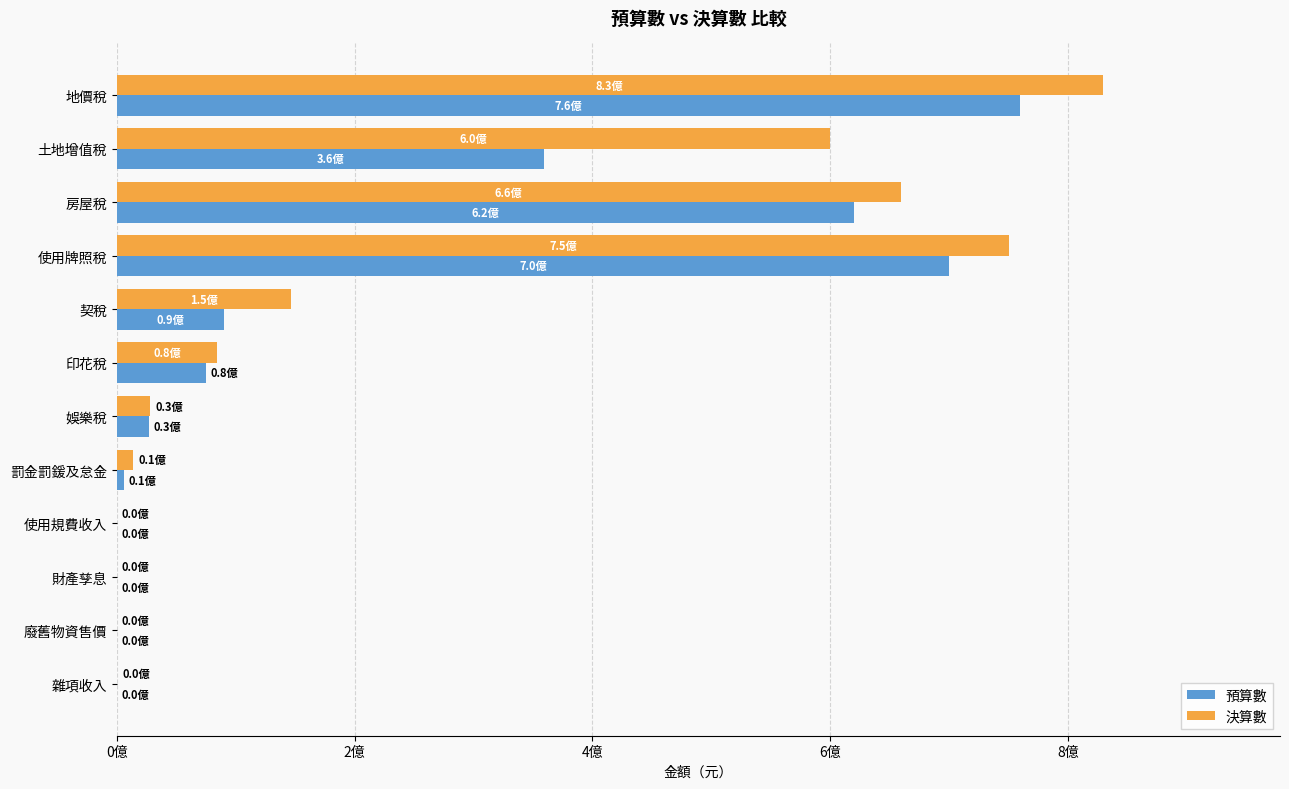

Which series has the largest total across all categories?

決算數